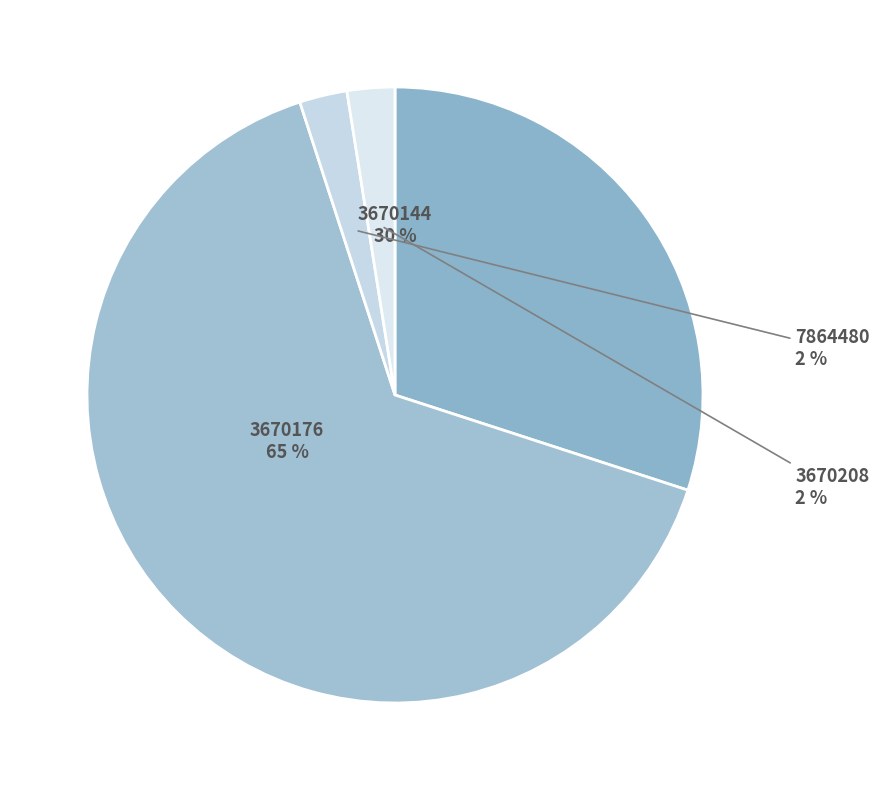

How many segments does this pie chart have?

4